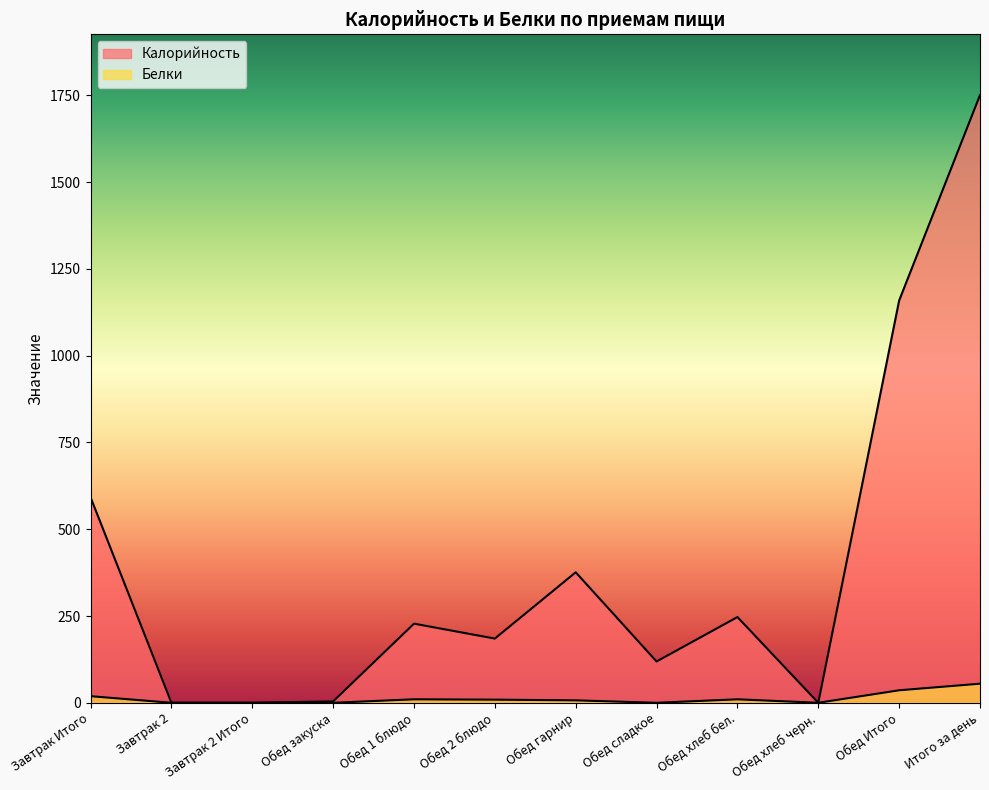

At which category is the sum across all series the highest?

Итого за день